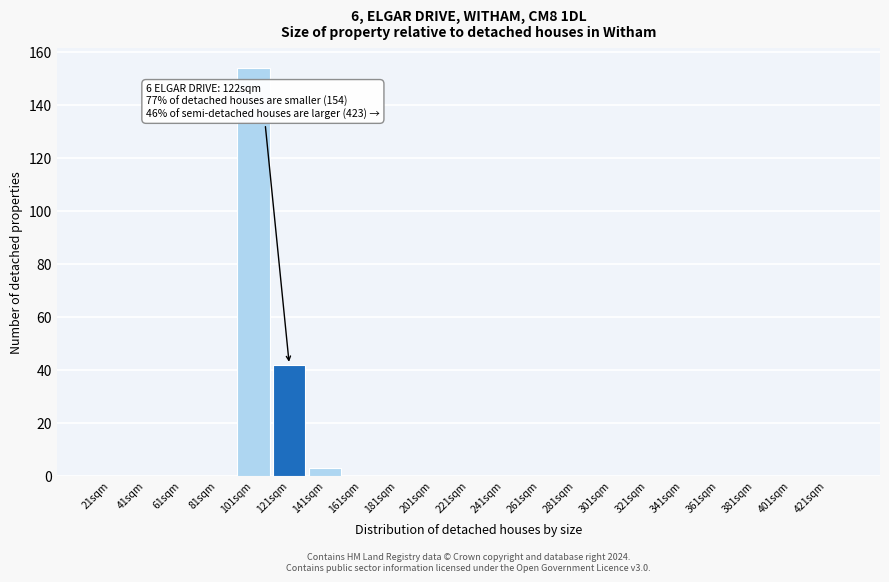

Reading left to right, extract all data points from this chart.

21sqm=0	41sqm=0	61sqm=0	81sqm=0	101sqm=154	121sqm=42	141sqm=3	161sqm=0	181sqm=0	201sqm=0	221sqm=0	241sqm=0	261sqm=0	281sqm=0	301sqm=0	321sqm=0	341sqm=0	361sqm=0	381sqm=0	401sqm=0	421sqm=0